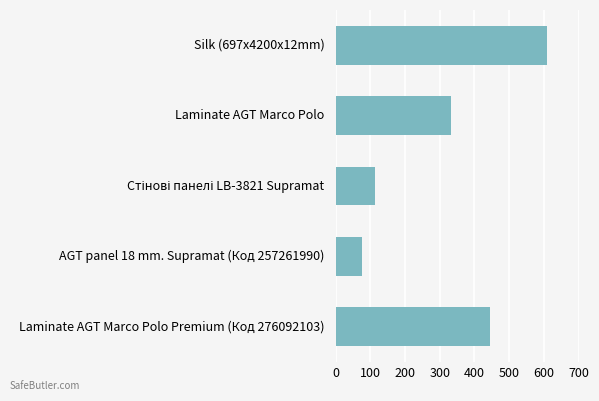

What is the label of the 2nd bar from the bottom?

AGT panel 18 mm. Supramat (Код 257261990)